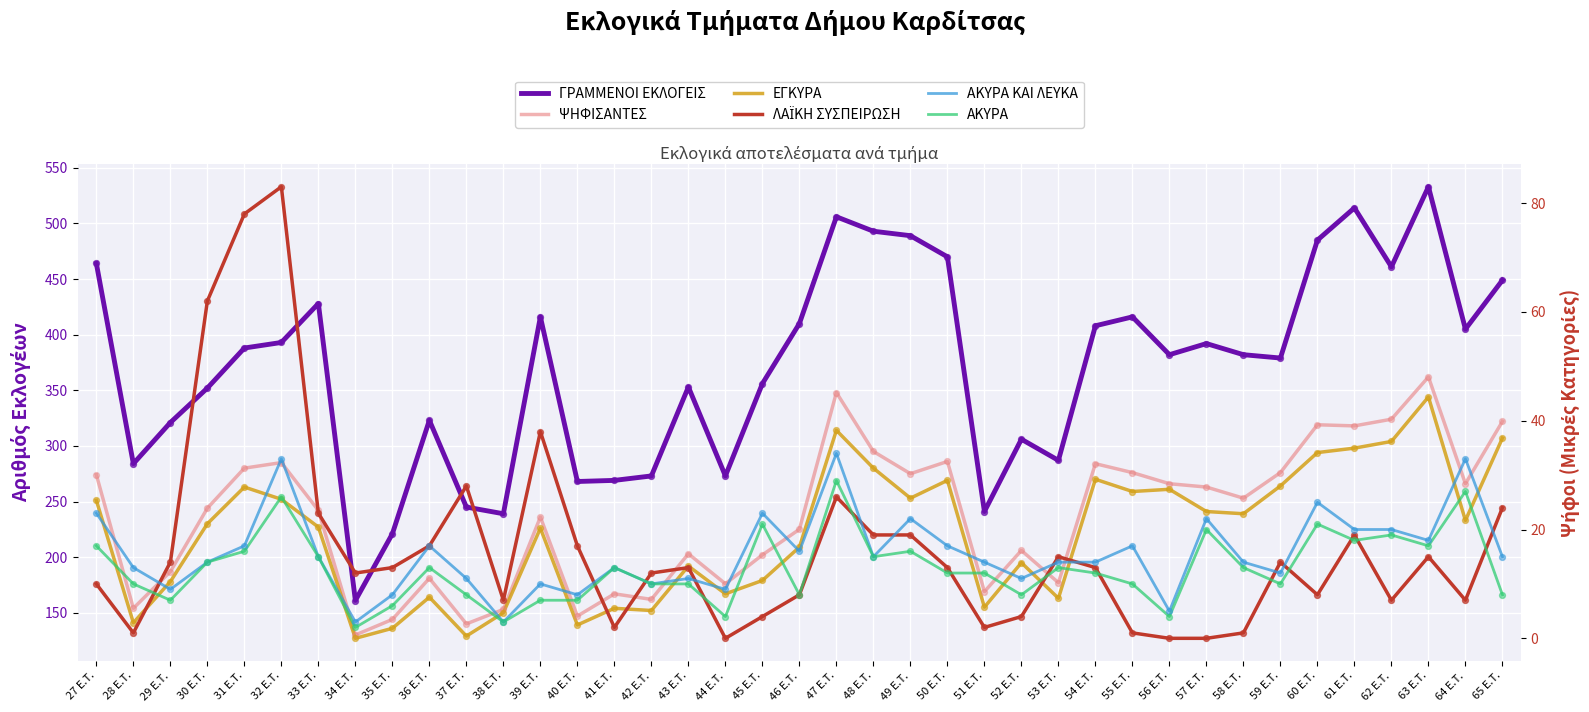

At which category is the sum across all series the highest?

63 E.T.